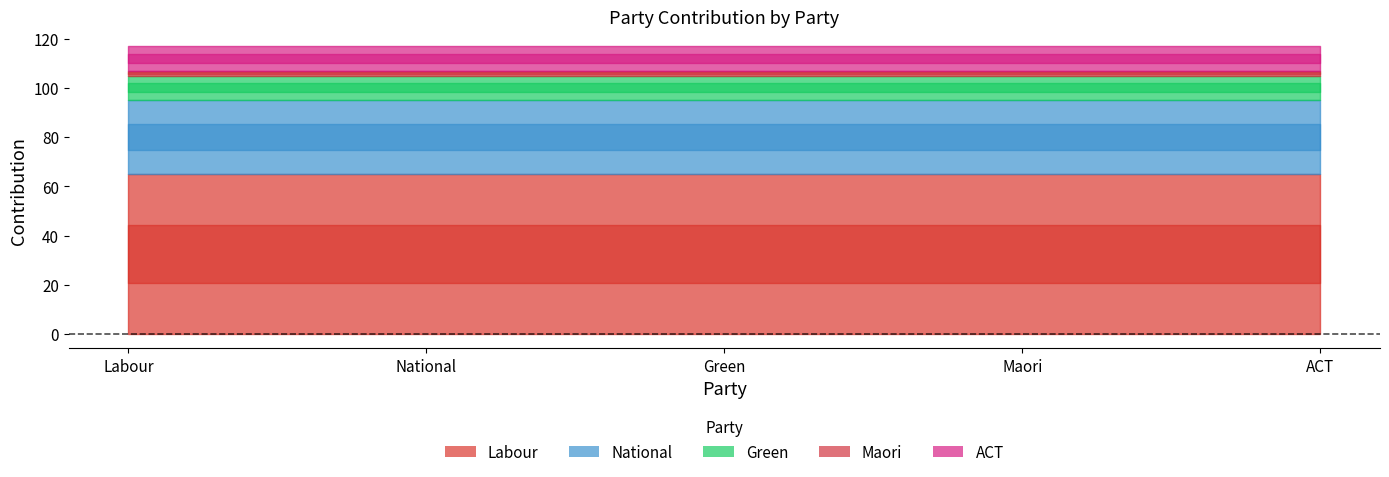

What is the value of the 4th point from the left?

2